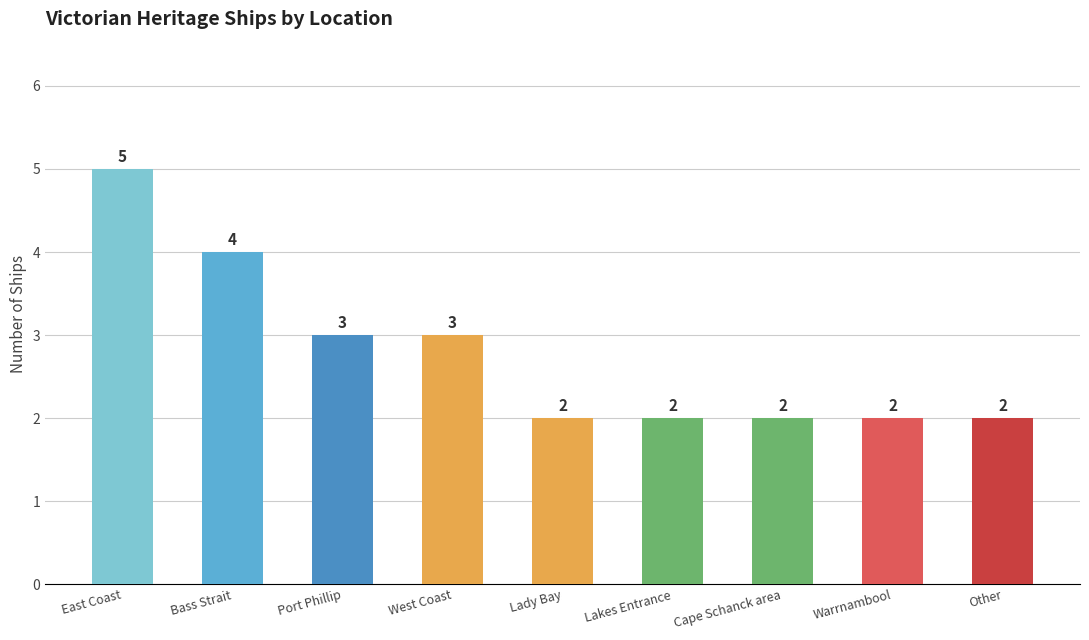

Between Cape Schanck area and West Coast, which is larger?

West Coast